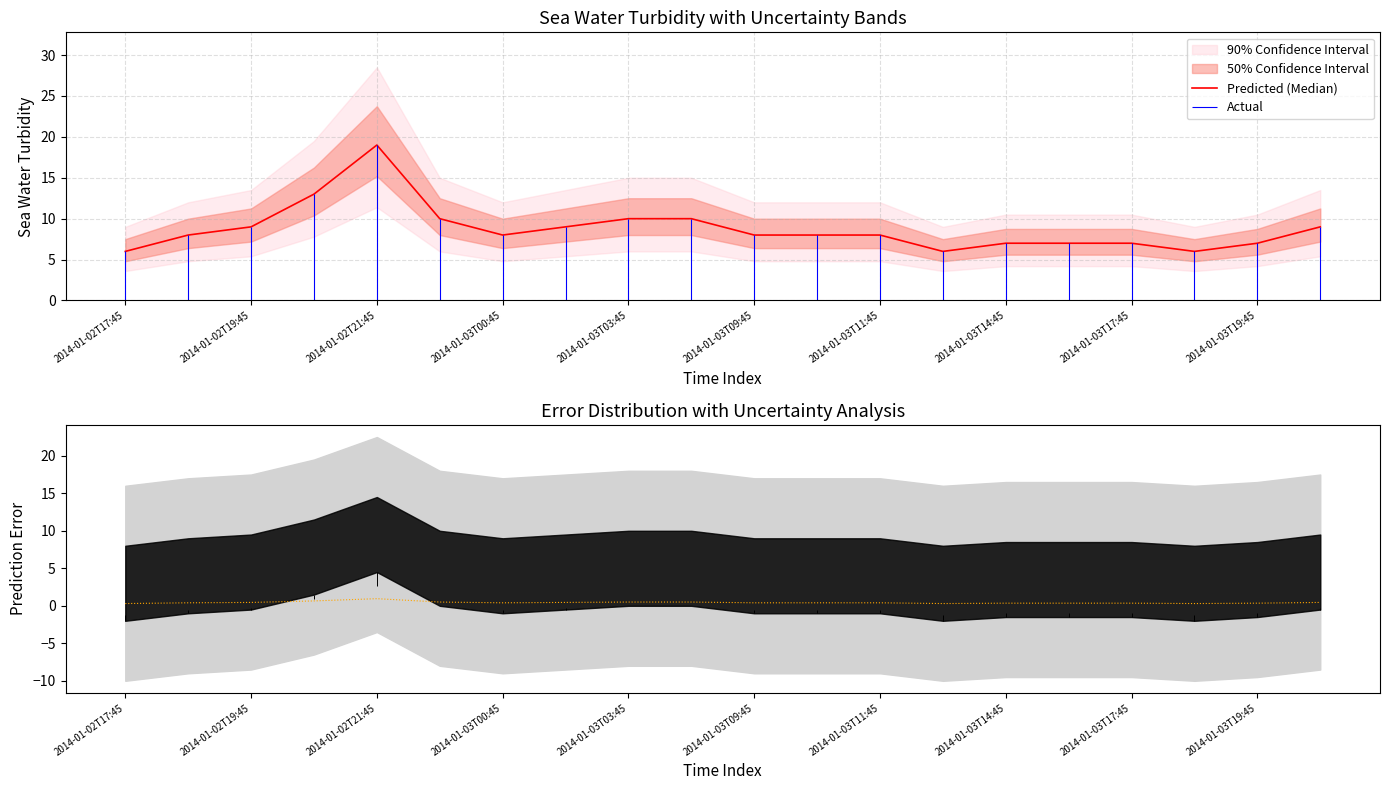

Which category has the highest value in the Predicted (Median) series?

2014-01-02T21:45